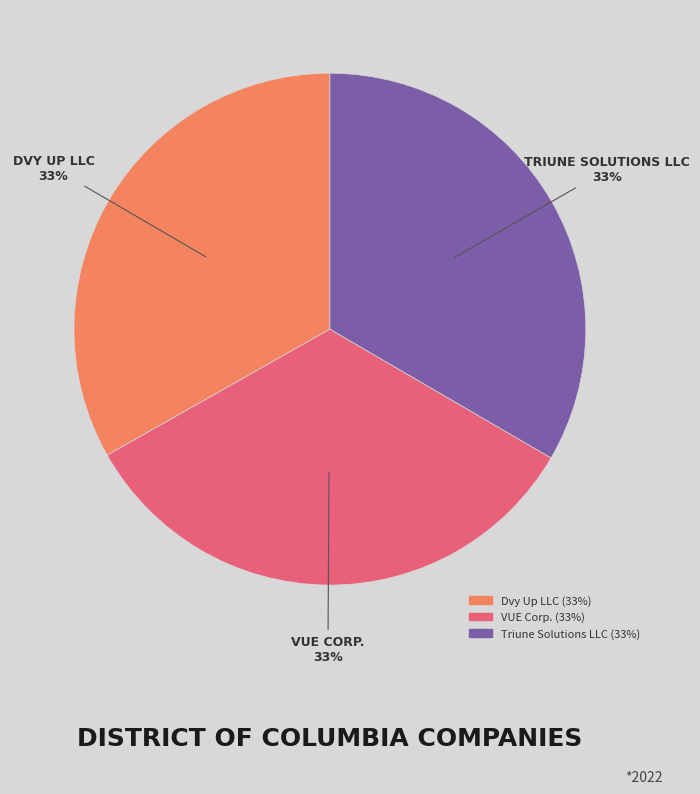

To the nearest percent, what portion does Dvy Up LLC represent?

33%